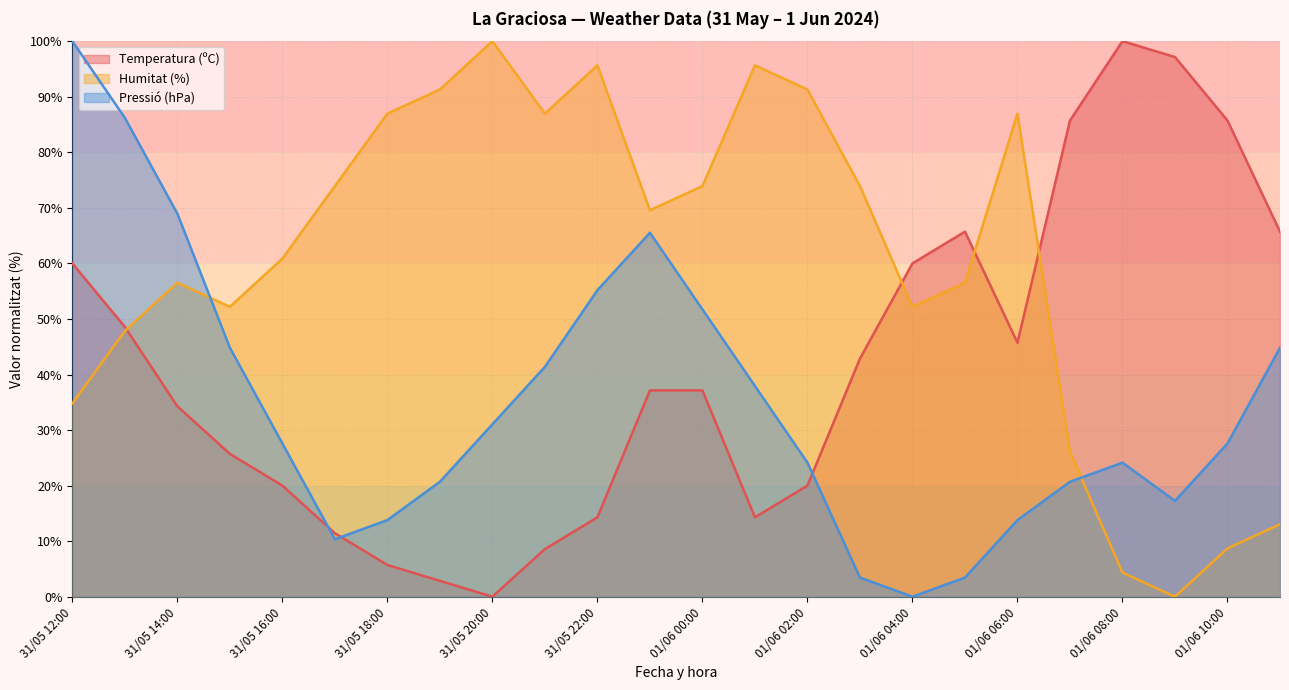

Is the value of Temperatura (ºC) at 01/06 11:00 greater than the value of Humitat (%) at 31/05 18:00?

No